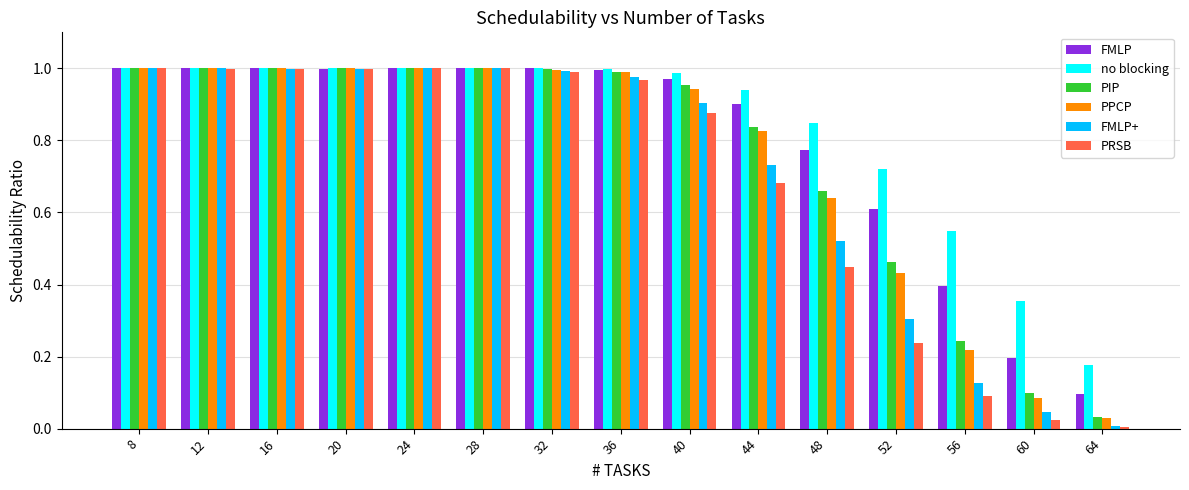

Which series has the widest spread of values?

PRSB